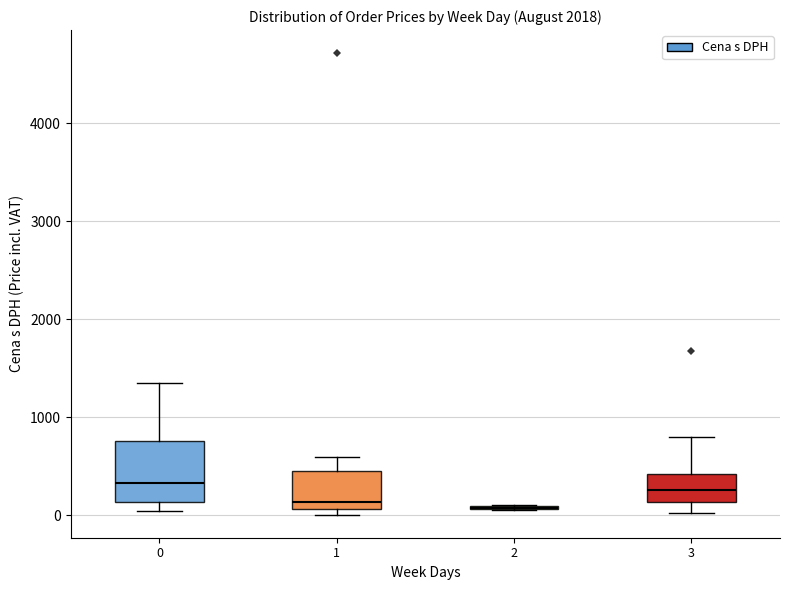

Reading left to right, transcribe this box plot: for each box, give where its median line is, the range the box spans, and where its two whiskers end, as read against the y-axis. The values are not printed on the chart, so give them approximately, as read against the axis.

0: median 300, box 100 to 800, whiskers 0 to 1400
1: median 100 (just above the box's lower edge), box 100 to 500, whiskers 0 to 600
2: box collapsed to a line at 100, whiskers 100 to 100
3: median 300, box 100 to 400, whiskers 0 to 800